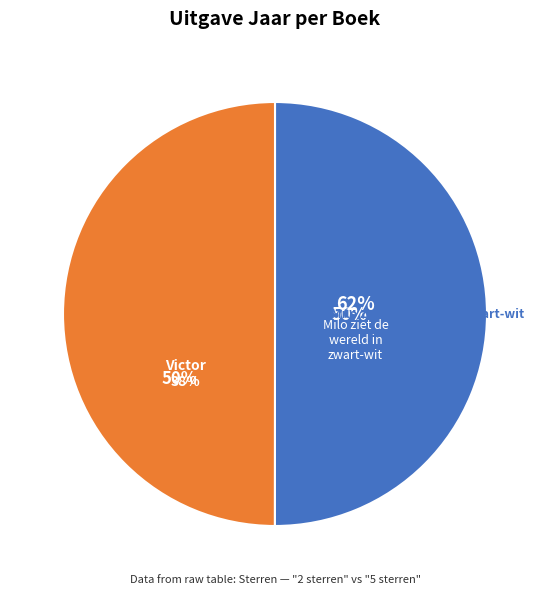

What is the largest slice in the pie chart?

Milo ziet de wereld in zwart-wit